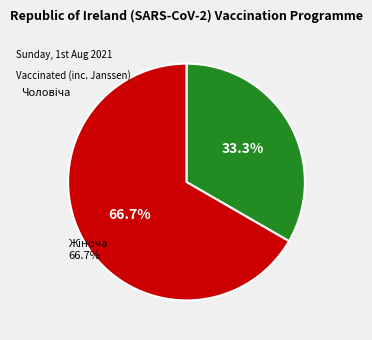

Is Чоловіча the majority of the pie?

No